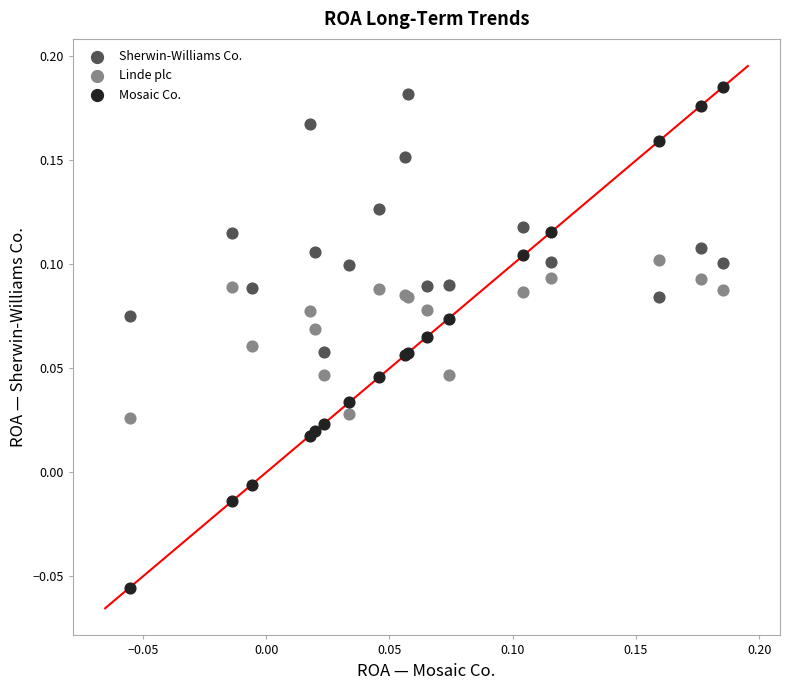

Which series has the largest Y range (max minus min)?

Mosaic Co.